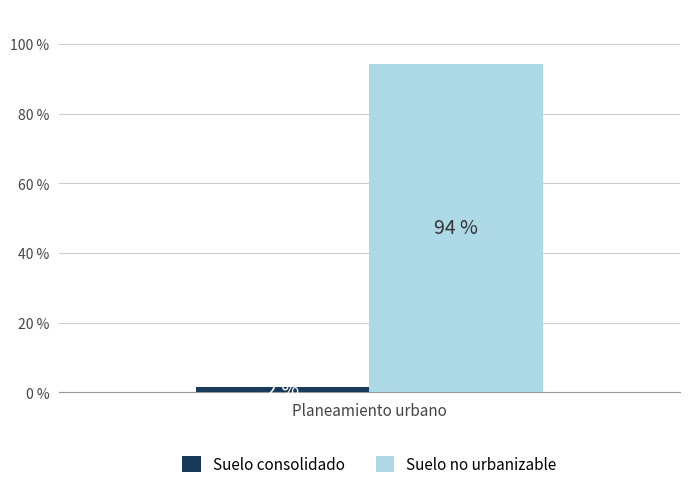

The Suelo no urbanizable series shows 94.4 at Planeamiento urbano. True or false?

True